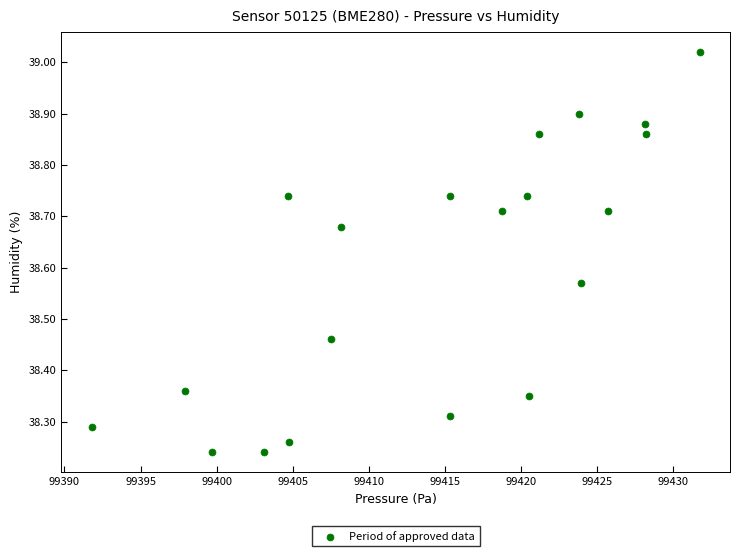

What is the range of Y values (max minus min)?

0.8